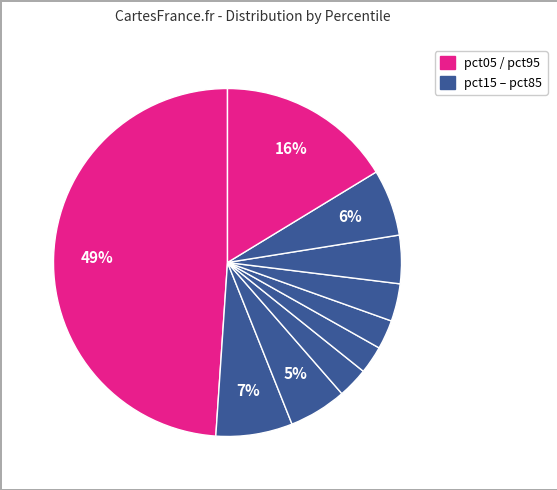

Which slice is the largest?

pct05